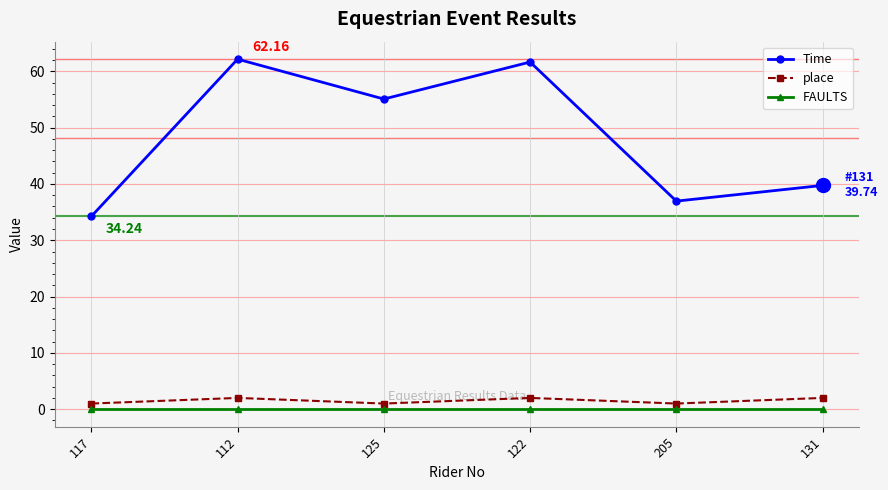

At 122, list the series in order from largest to smallest.

Time, place, FAULTS